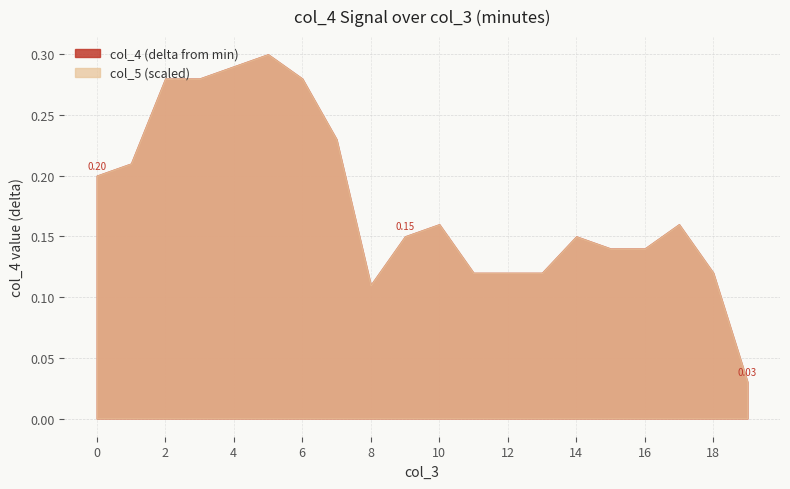

True or false: the data has more than 0 interior local peaks.

True